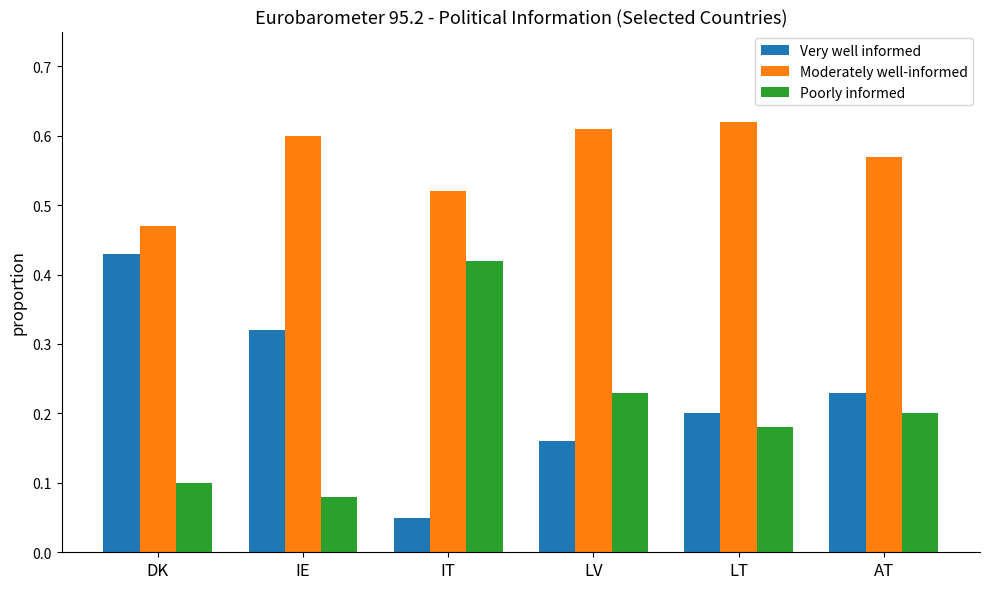

What is the total value across all series at LT?

1.0